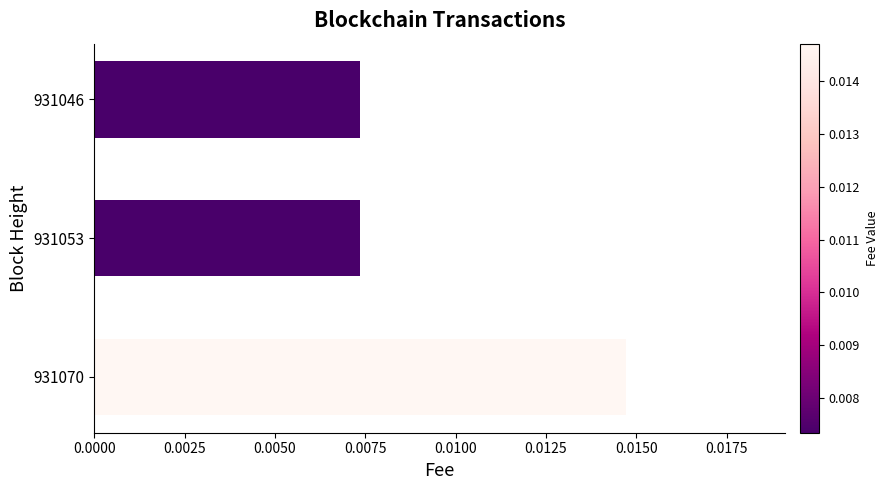

Between 931070 and 931053, which is larger?

931070